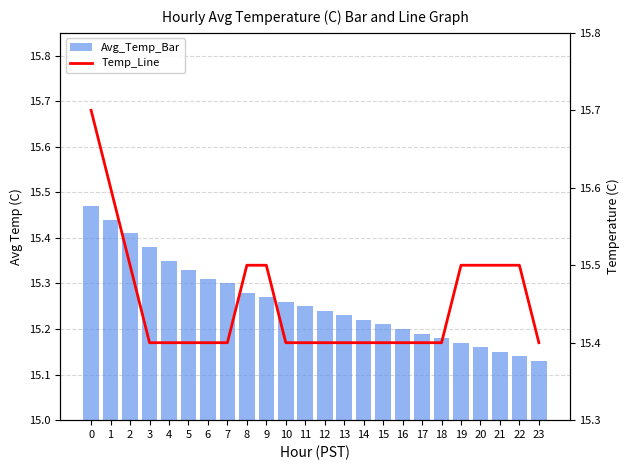

Between 21 and 13, which is larger?

13